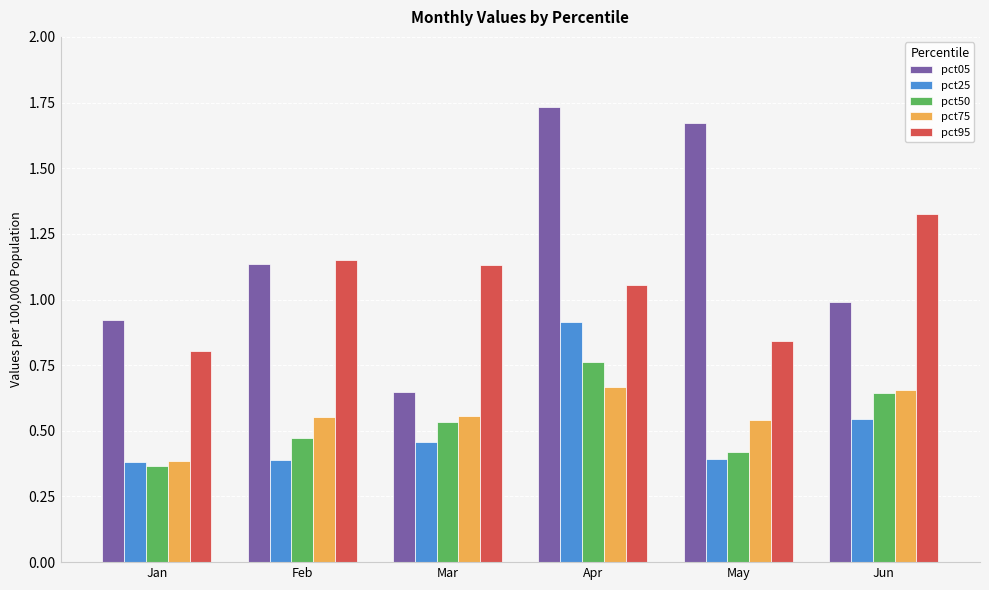

What is the total value across all series at Jan?

2.9